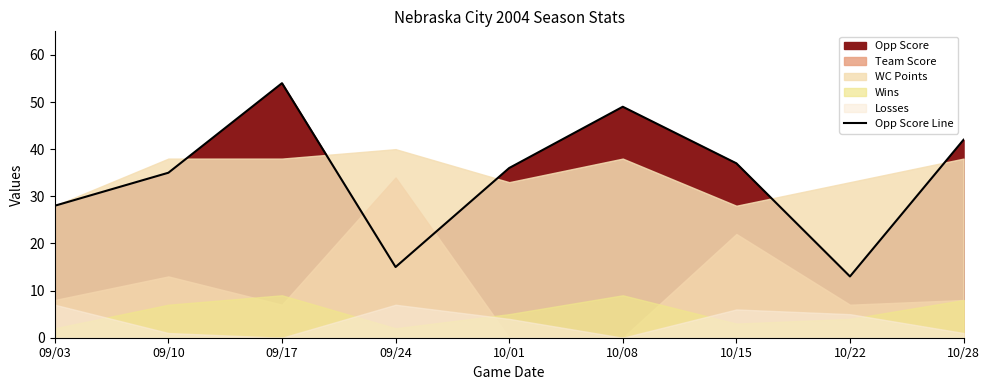

The value at 09/17 is 54. True or false?

True